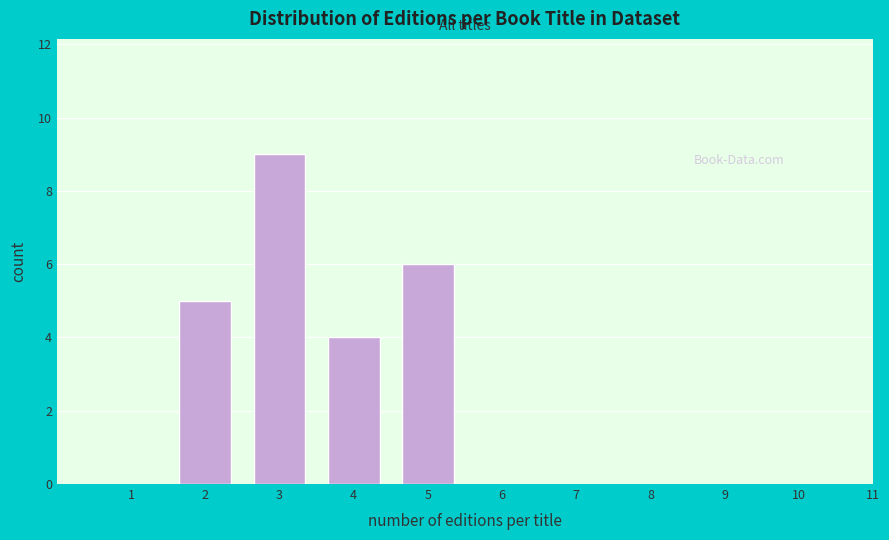

Reading right to left, transcribe all the data shown in this chart.

11=0	10=0	9=0	8=0	7=0	6=0	5=6	4=4	3=9	2=5	1=0